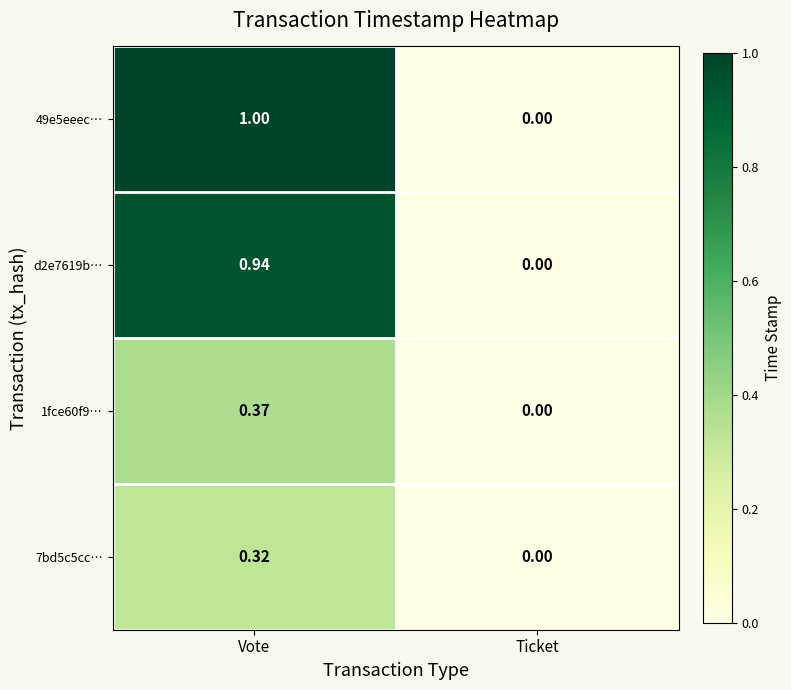

At which category does the chart reach its minimum across all series?

Ticket